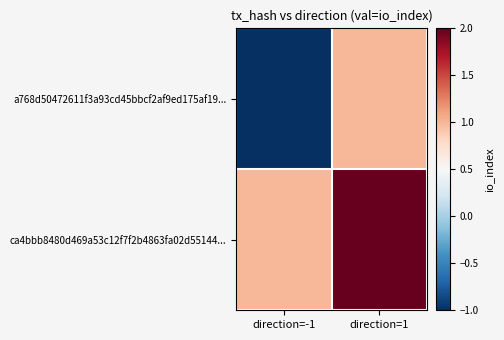

Reading left to right, list all the values displayed in this chart.

a768d50472611f3a93cd45bbcf2af9ed175af19...: direction=-1=-1	direction=1=1
ca4bbb8480d469a53c12f7f2b4863fa02d55144...: direction=-1=1	direction=1=2